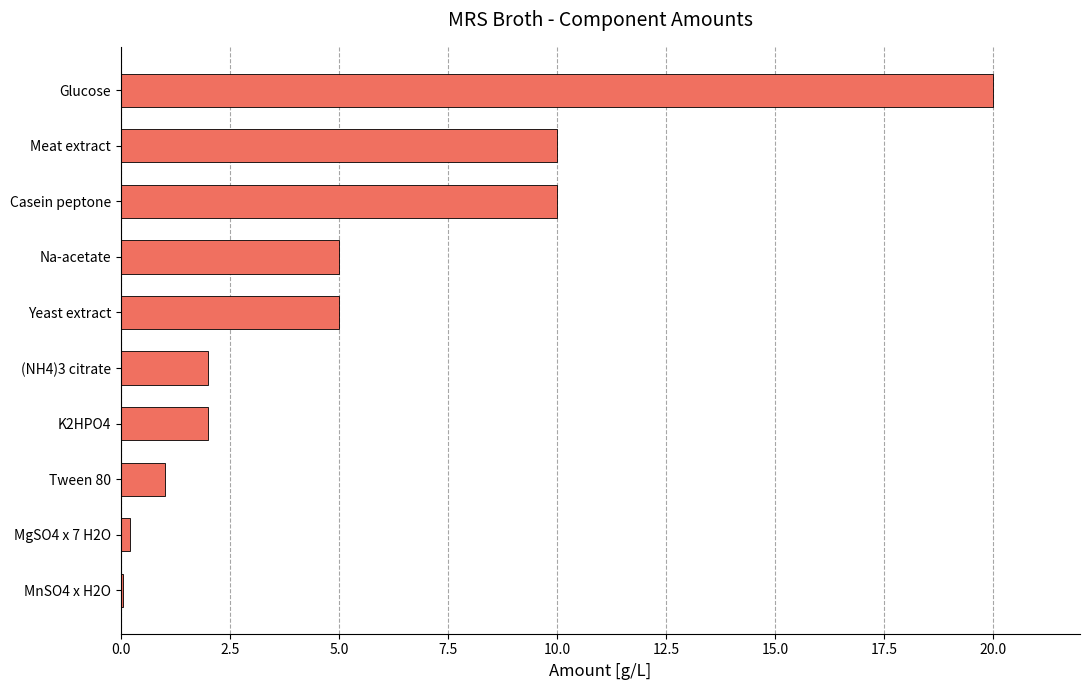

The chart shows a value of 5.0 at Na-acetate. True or false?

True